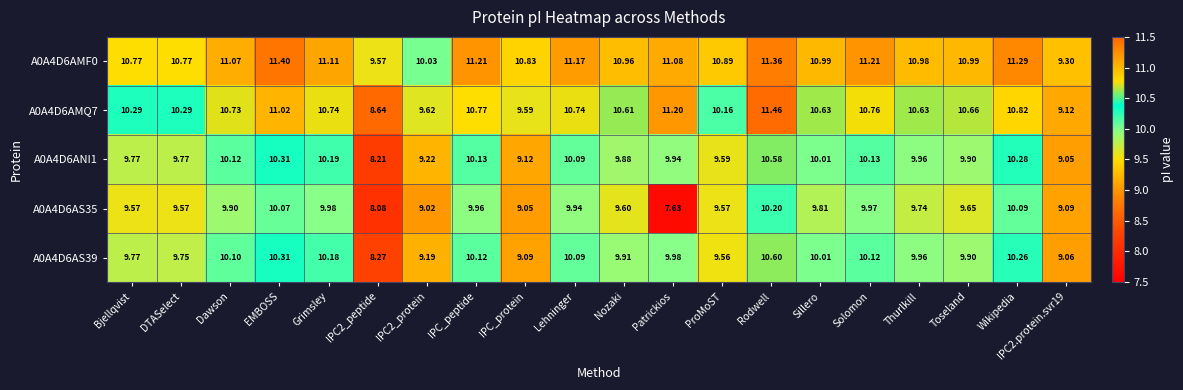

Which category has the lowest value across all series?

Patrickios